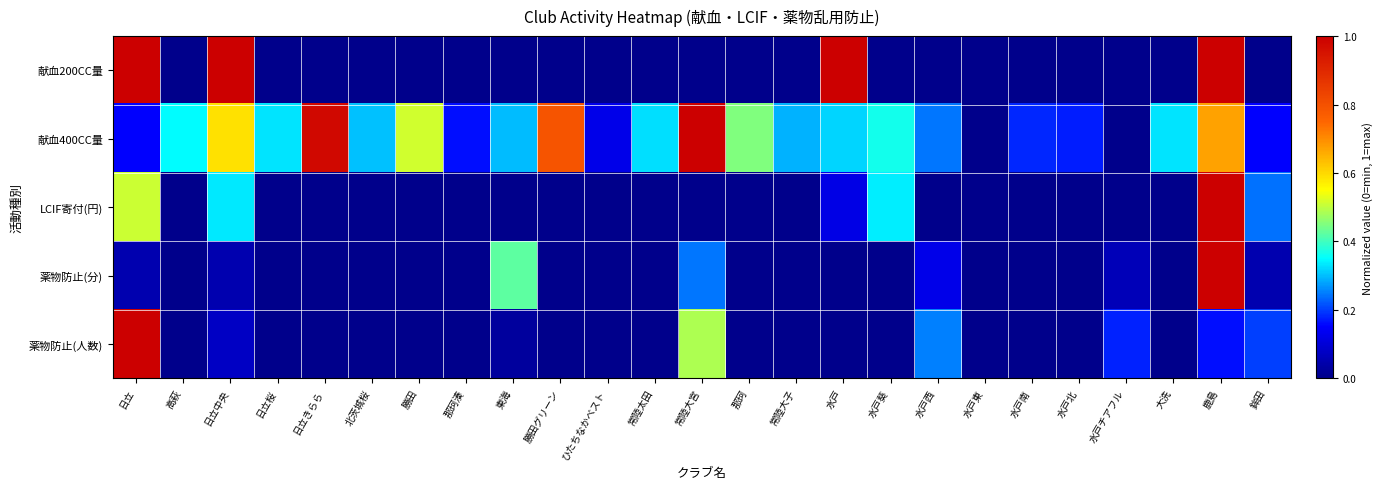

Between 那珂 and 常陸大子, which is larger?

那珂